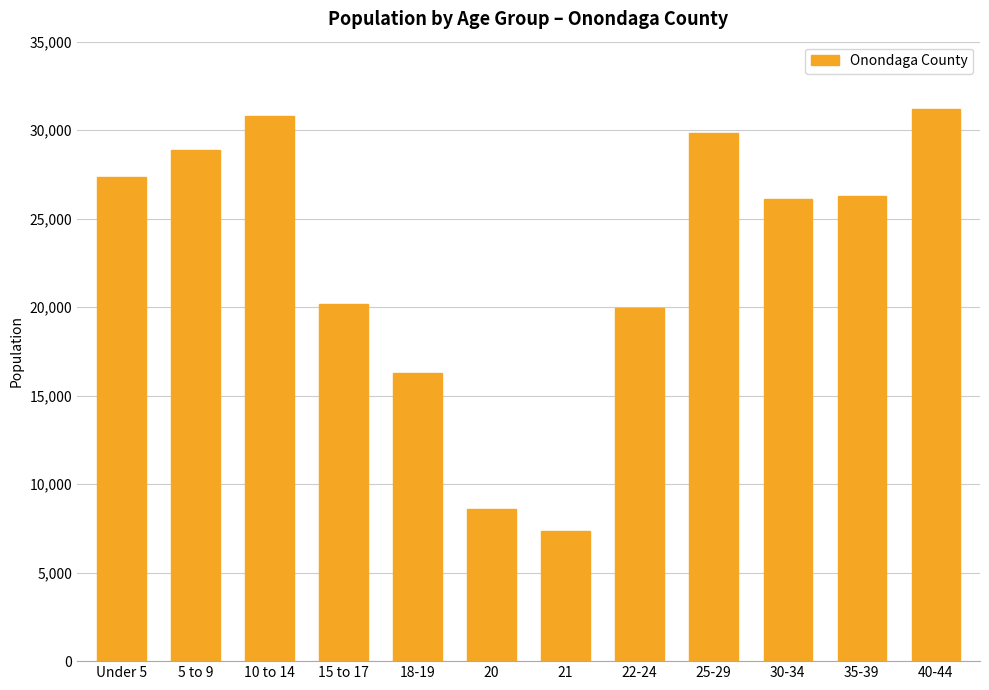

What is the difference between the values at 21 and 25-29?

22498